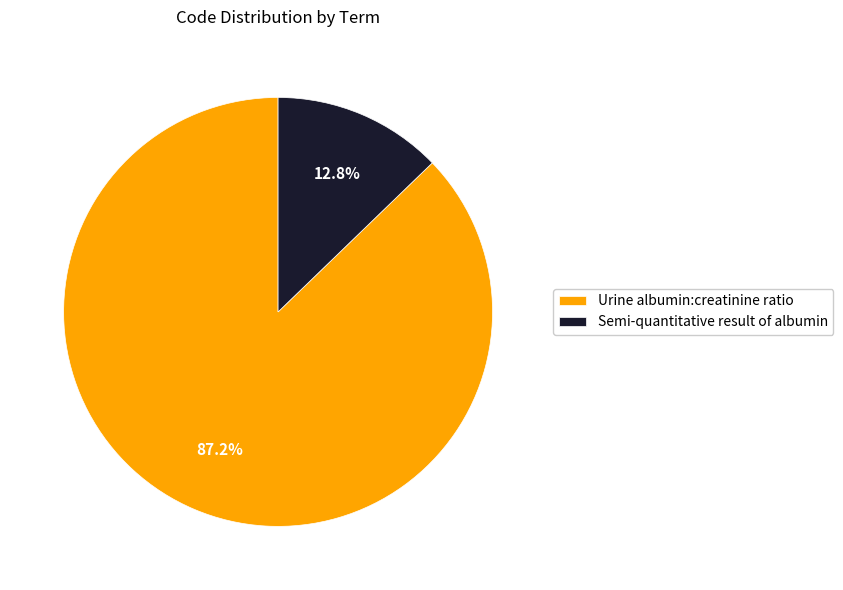

Which slice is the largest?

Urine albumin:creatinine ratio